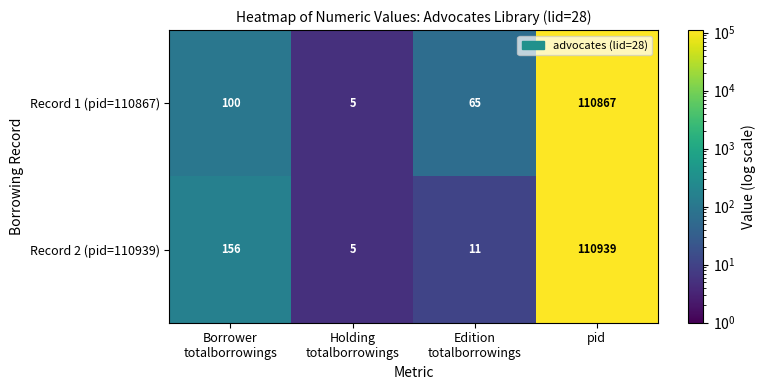

Which series has the widest spread of values?

Record 2 (pid=110939)